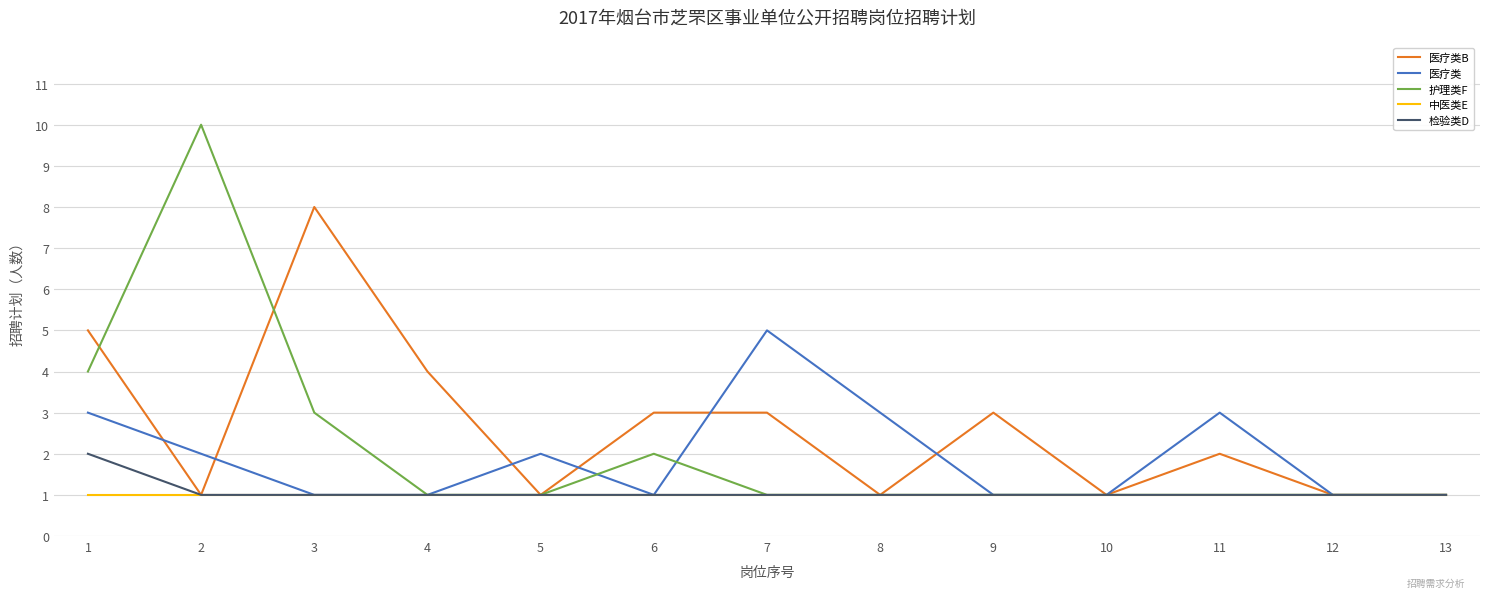

Which label corresponds to the largest value in the chart?

2